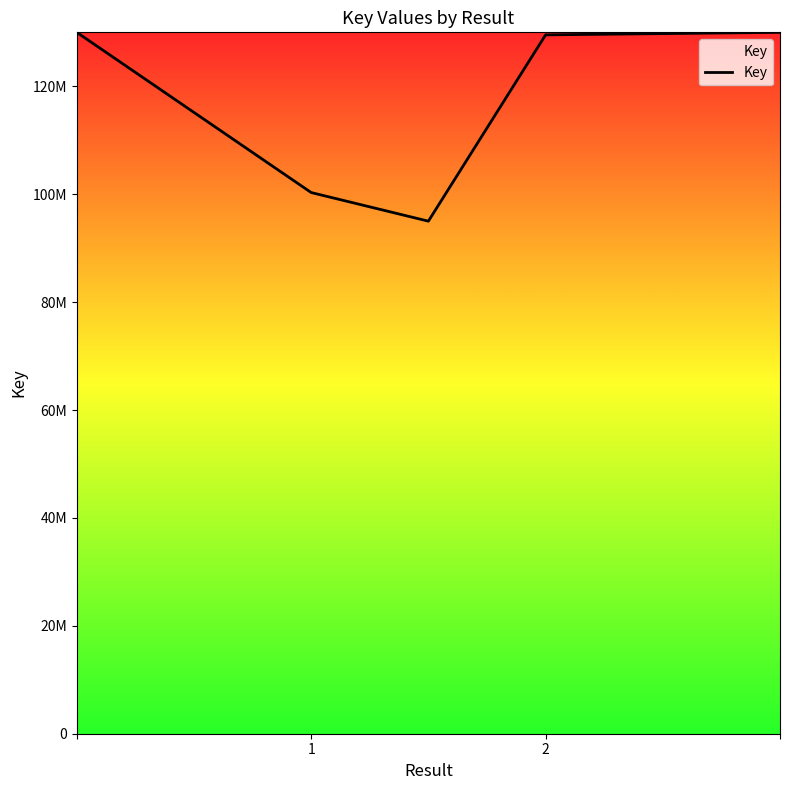

Does the chart display data point markers on the line(s)?

No